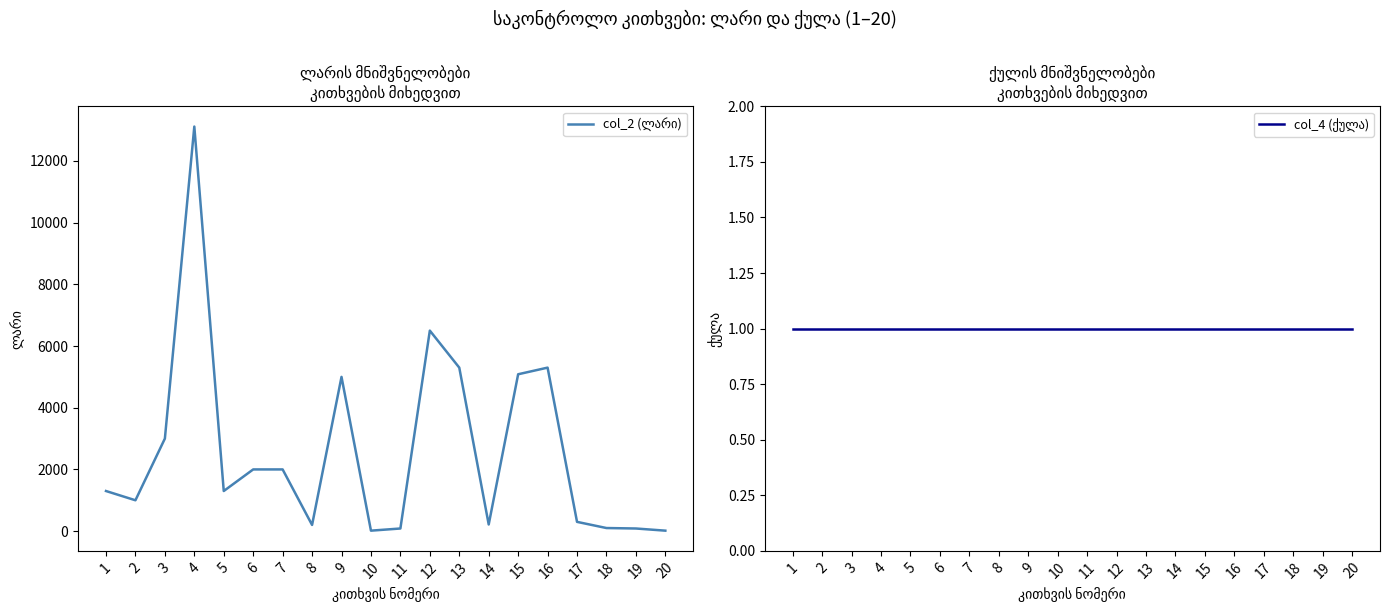

How many lines are shown in the chart?

2